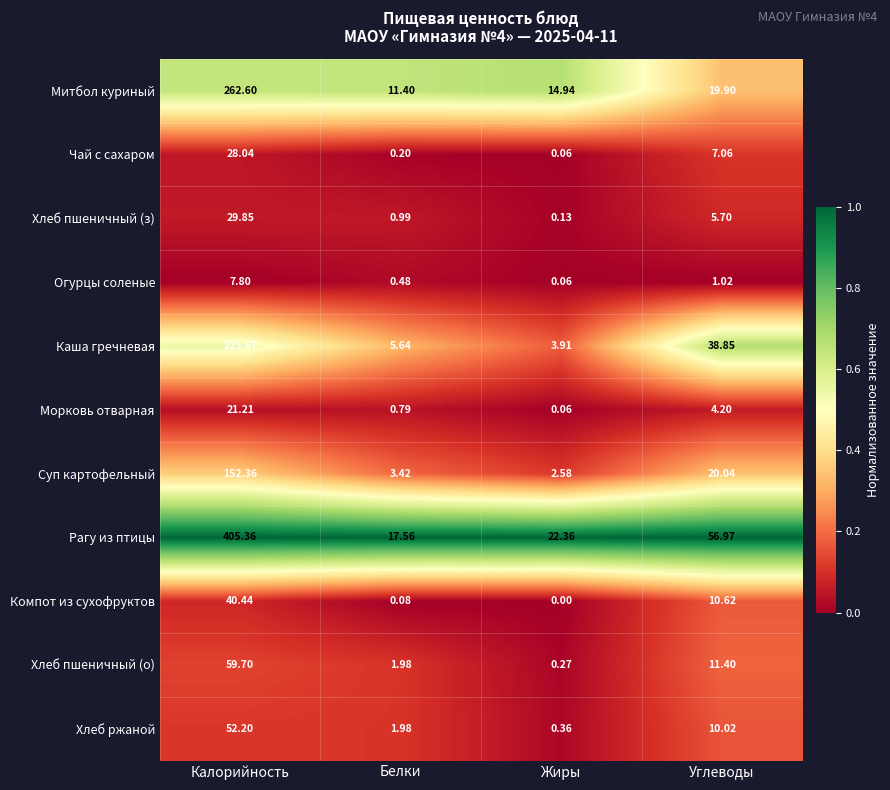

Which series has the widest spread of values?

Рагу из птицы